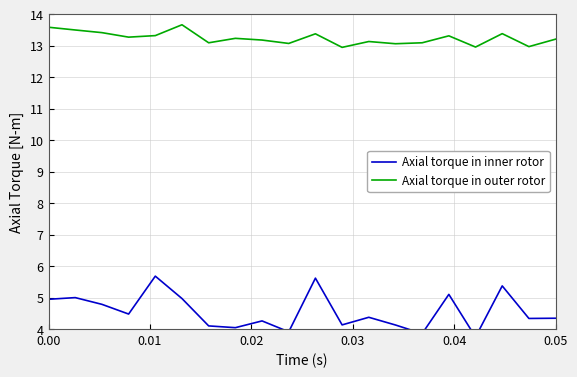

List the series in order of their peak value, highest first.

Axial torque in outer rotor, Axial torque in inner rotor